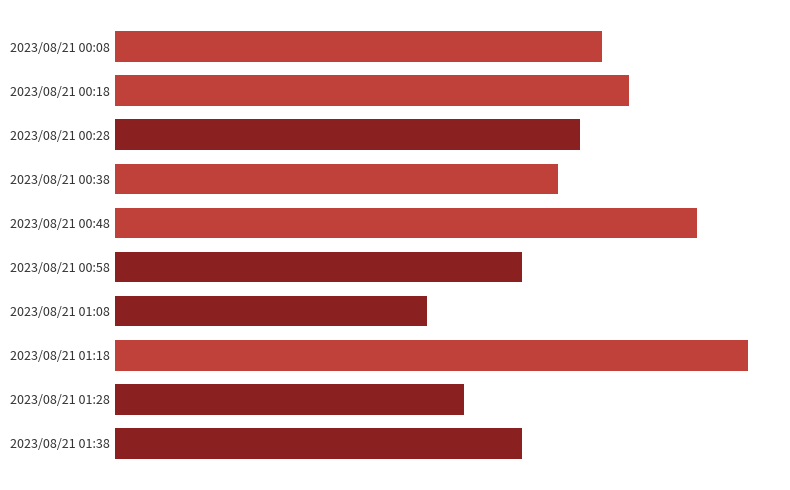

Does the chart contain any negative values?

No